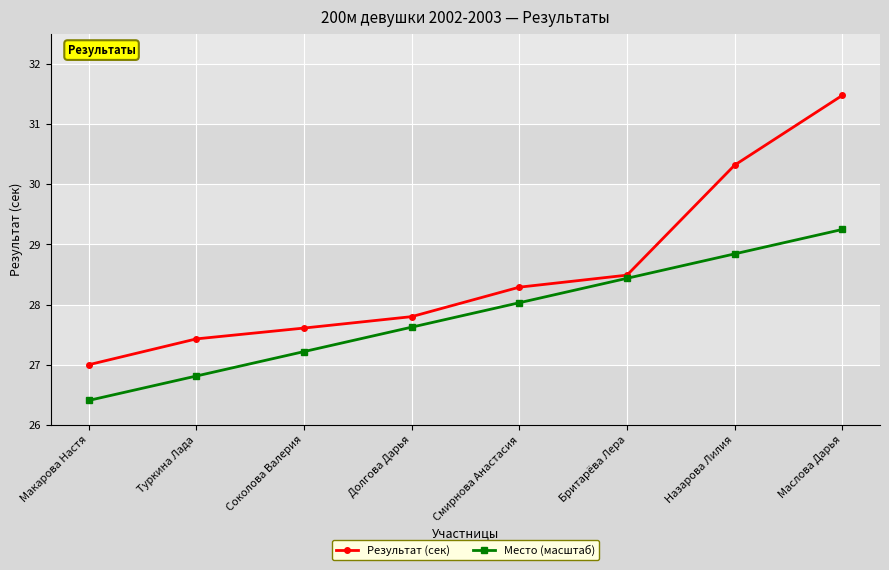

How many lines are shown in the chart?

2